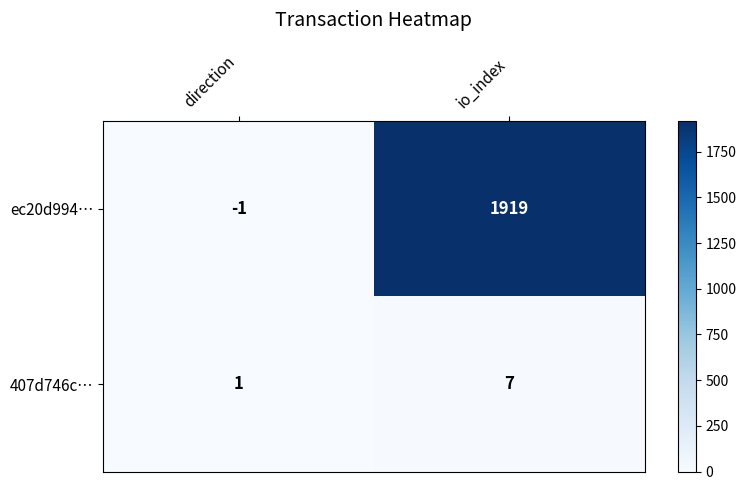

Which series changed the most between direction and io_index?

ec20d994…